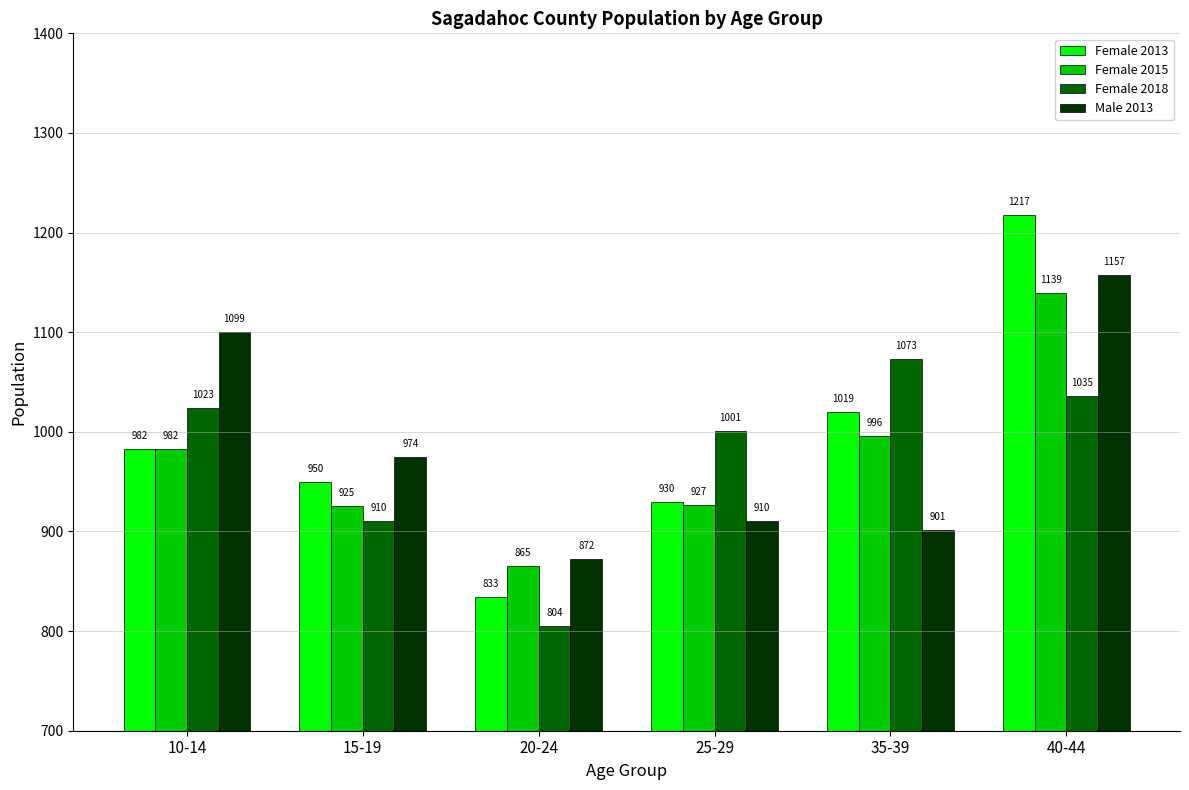

The value of Male 2013 at 25-29 is 407.4. True or false?

False